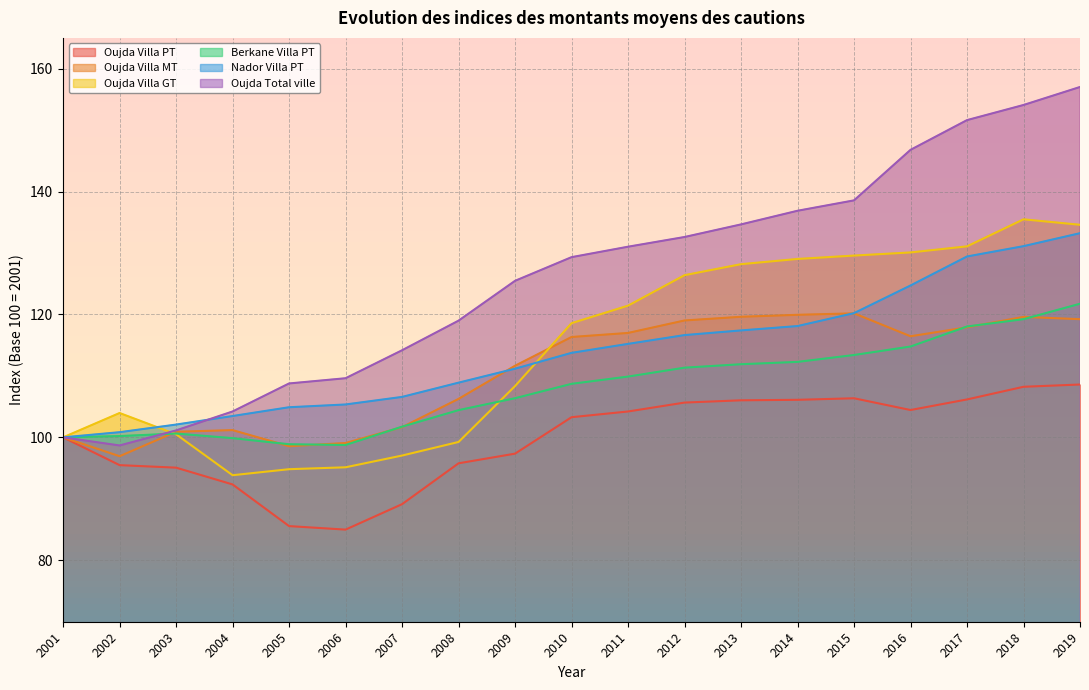

How many data points in Nador Villa PT are above 113?

10